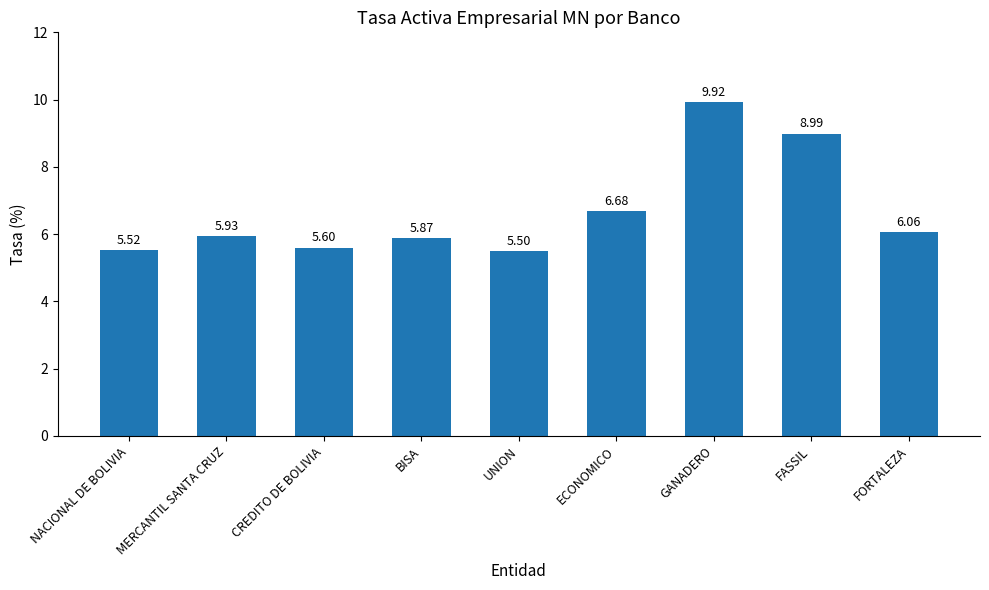

What is the label of the 6th bar from the right?

BISA